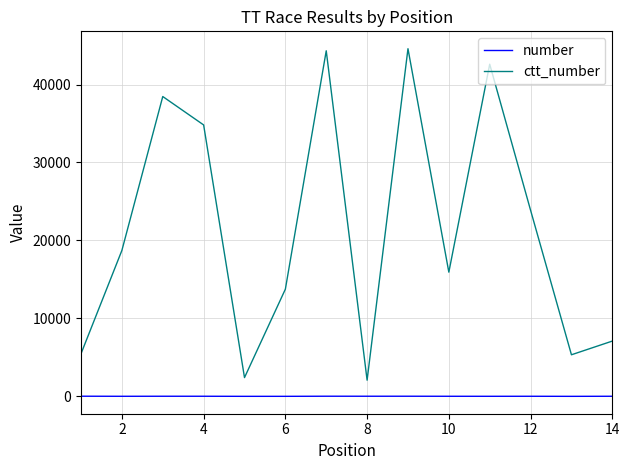

Does the chart have visible grid lines?

Yes